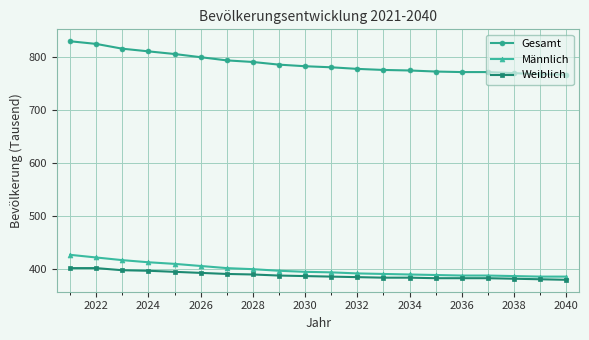

True or false: Gesamt and Weiblich intersect in this chart.

False